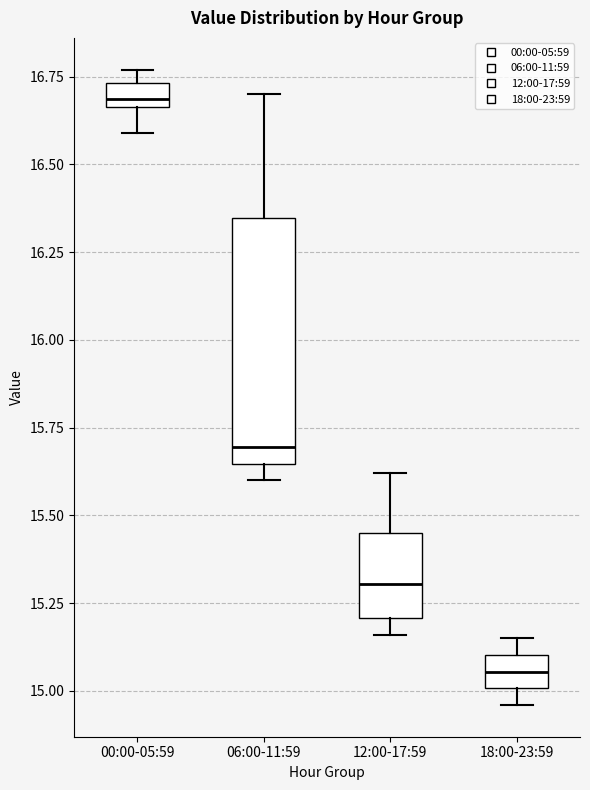

Where is the upper edge of the box for 18:00-23:59 on the y-axis? The values are not printed on the chart, so give them approximately, as read against the axis.

15.10